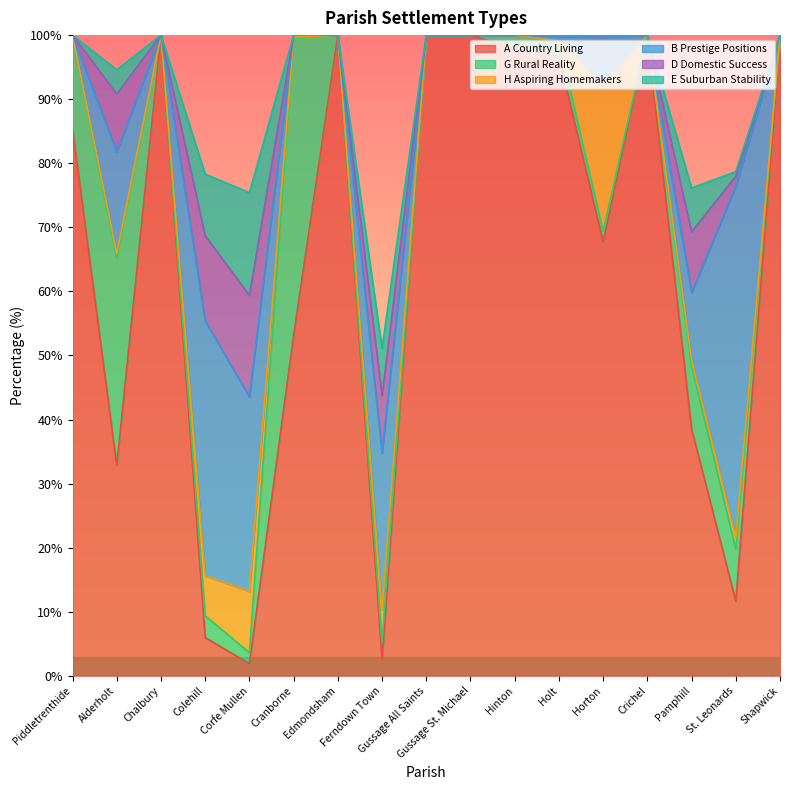

Rank the series at Hinton from lowest to highest value.

H Aspiring Homemakers, B Prestige Positions, D Domestic Success, E Suburban Stability, G Rural Reality, A Country Living